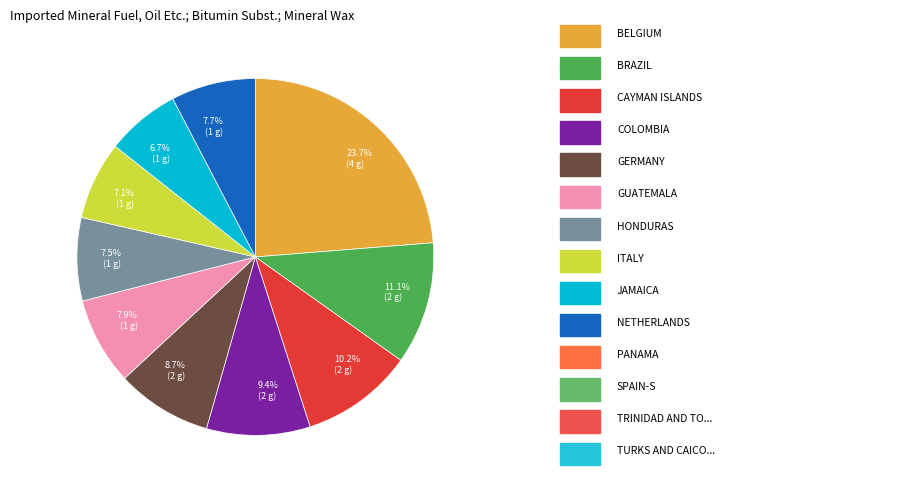

Which slice is the largest?

23.7% (4 g)